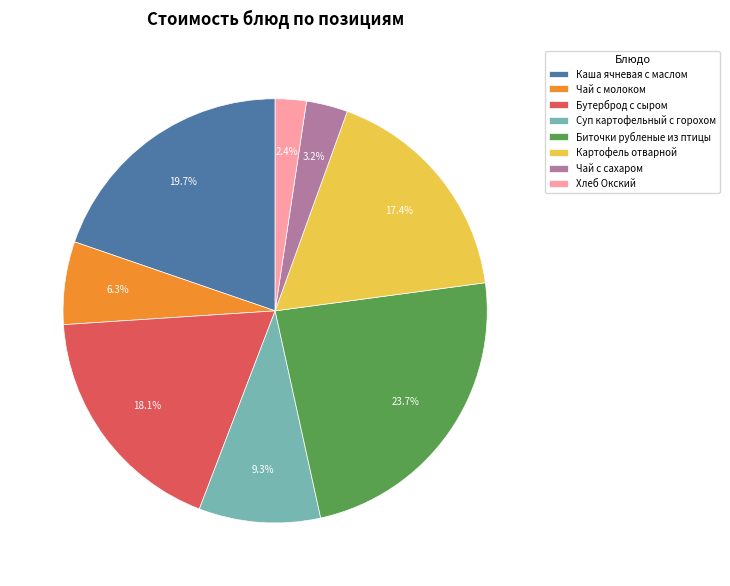

Is Биточки рубленые из птицы the majority of the pie?

No